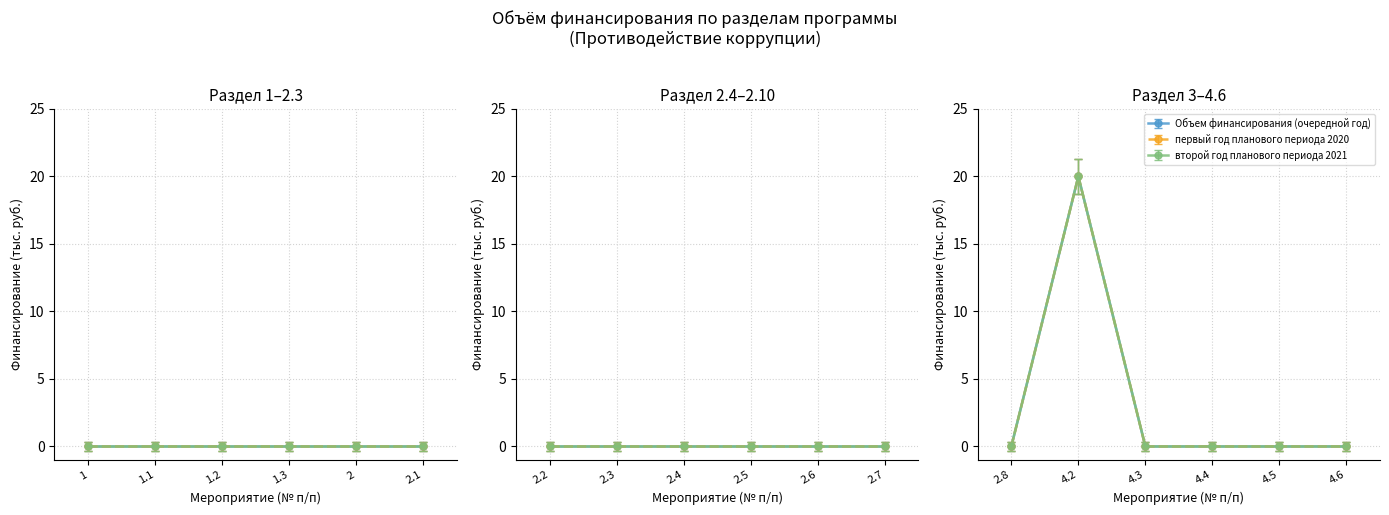

Does the chart have visible grid lines?

Yes